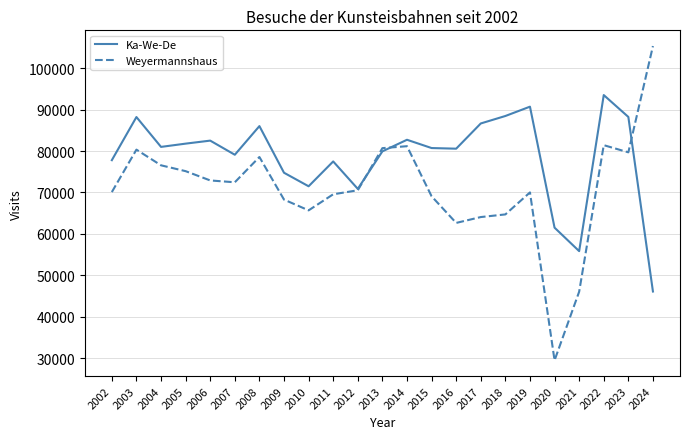

Read the Weyermannshaus value at 2008, to the nearest 50.

78550